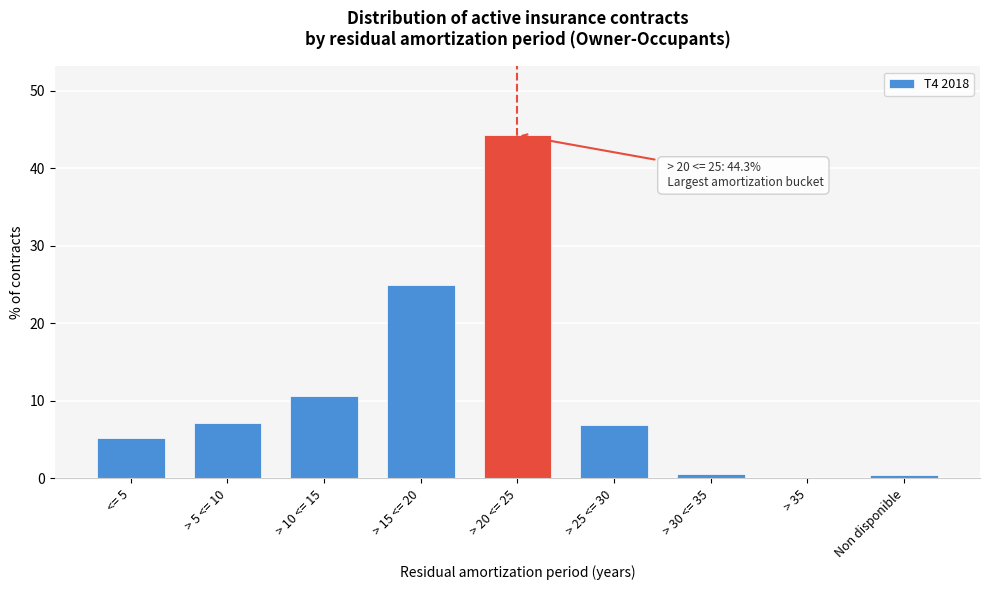

Which has a higher value, > 10 <= 15 or > 20 <= 25?

> 20 <= 25